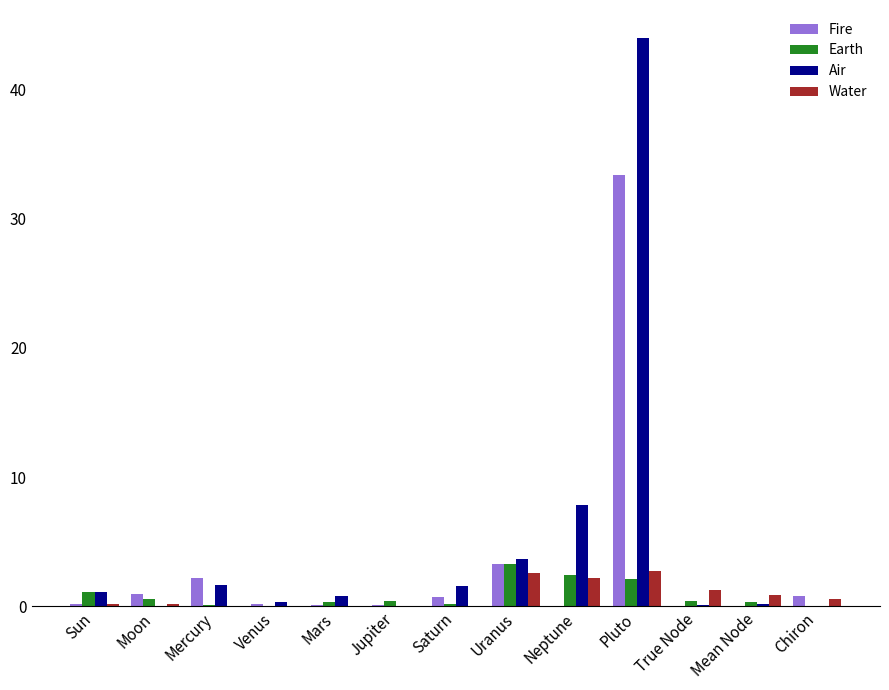

At which category is the sum across all series the highest?

Pluto